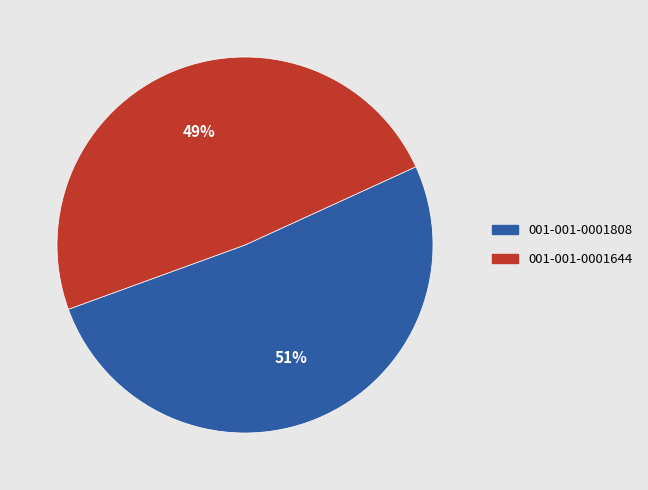

What is the change in value from 001-001-0001808 to 001-001-0001644?

-767254